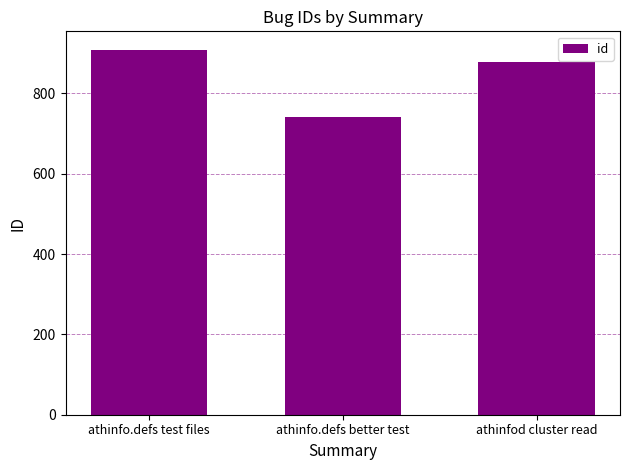

How many categories are shown in the chart?

3